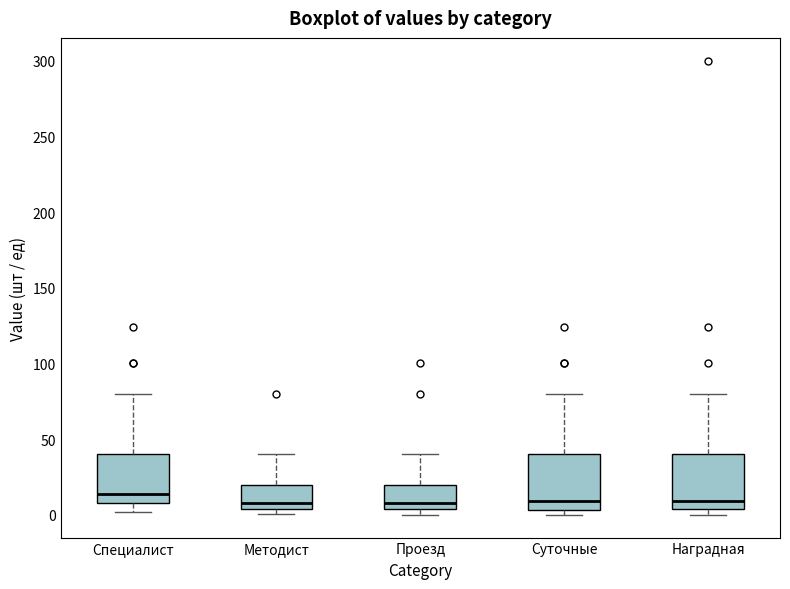

Reading left to right, transcribe this box plot: for each box, give where its median line is, the range the box spans, and where its two whiskers end, as read against the y-axis. The values are not printed on the chart, so give them approximately, as read against the axis.

Специалист: median 15, box 10 to 40, whiskers 0 to 80
Методист: median 10, box 5 to 20, whiskers 0 to 40
Проезд: median 10, box 5 to 20, whiskers 0 to 40
Суточные: median 10, box 5 to 40, whiskers 0 to 80
Наградная: median 10, box 5 to 40, whiskers 0 to 80